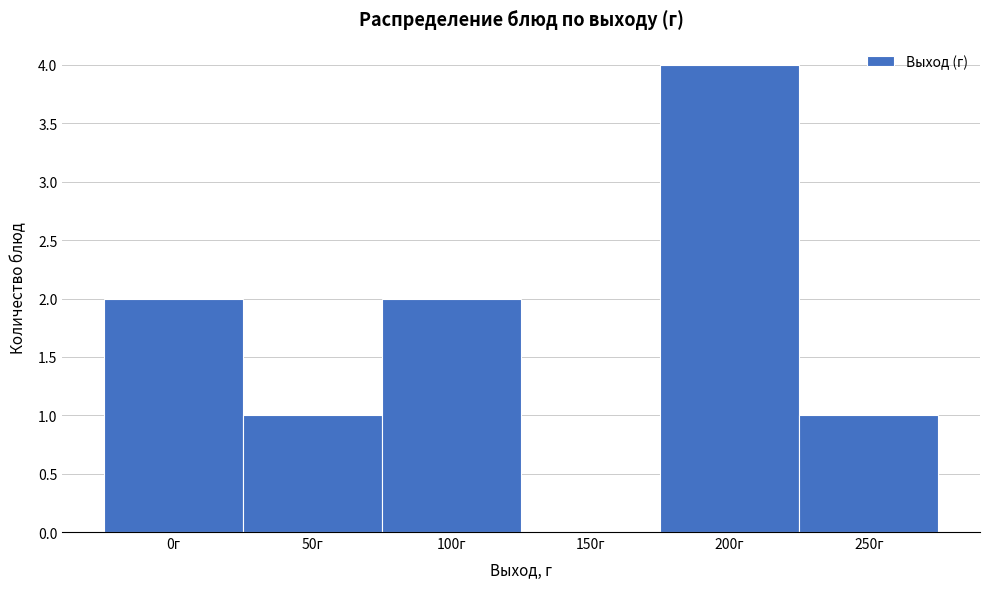

Reading left to right, transcribe all the data shown in this chart.

0г=2	50г=1	100г=2	150г=0	200г=4	250г=1